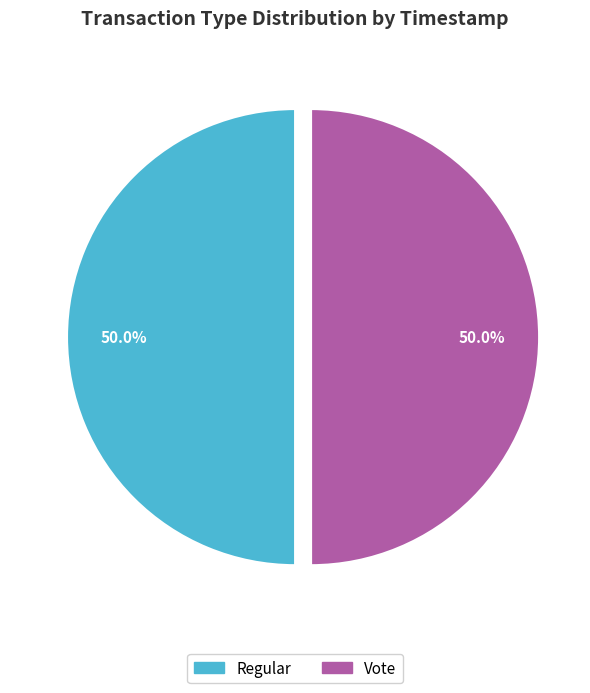

How many slices are in this pie chart?

2